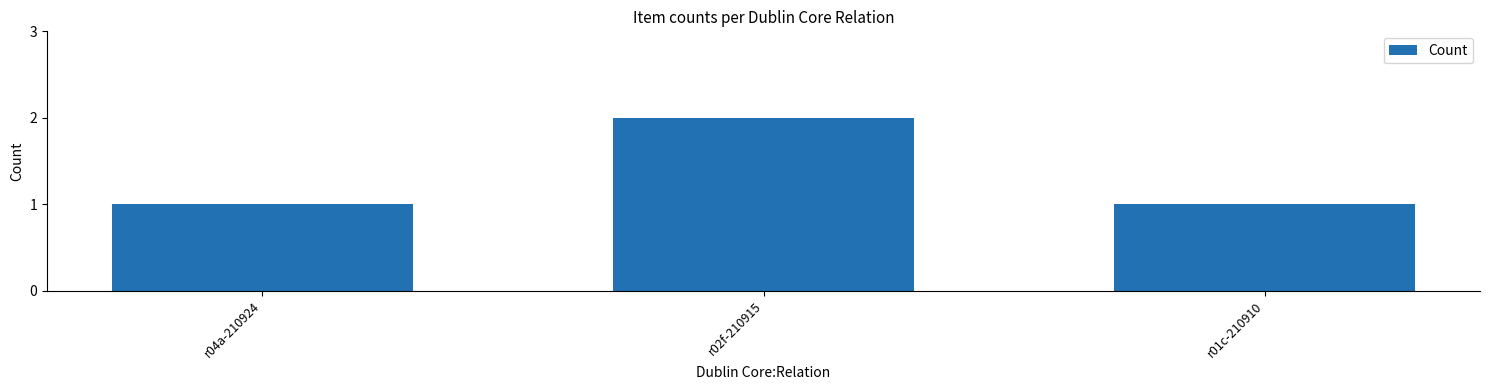

The value at r02f-210915 is 3. True or false?

False